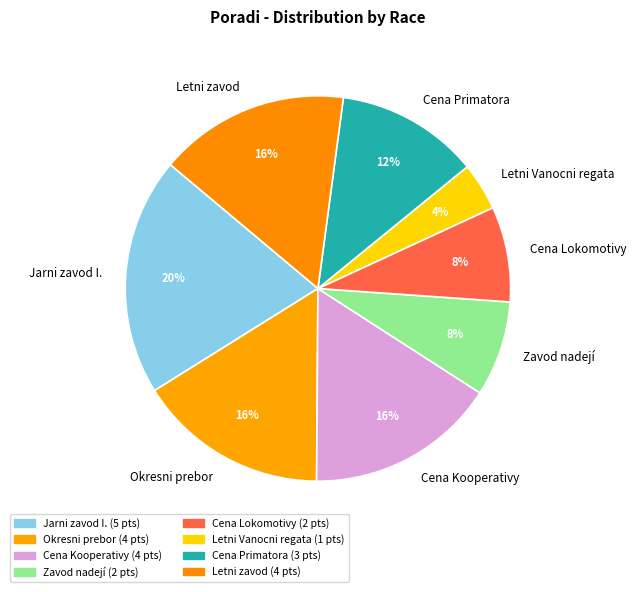

Count the number of slices in the pie.

8